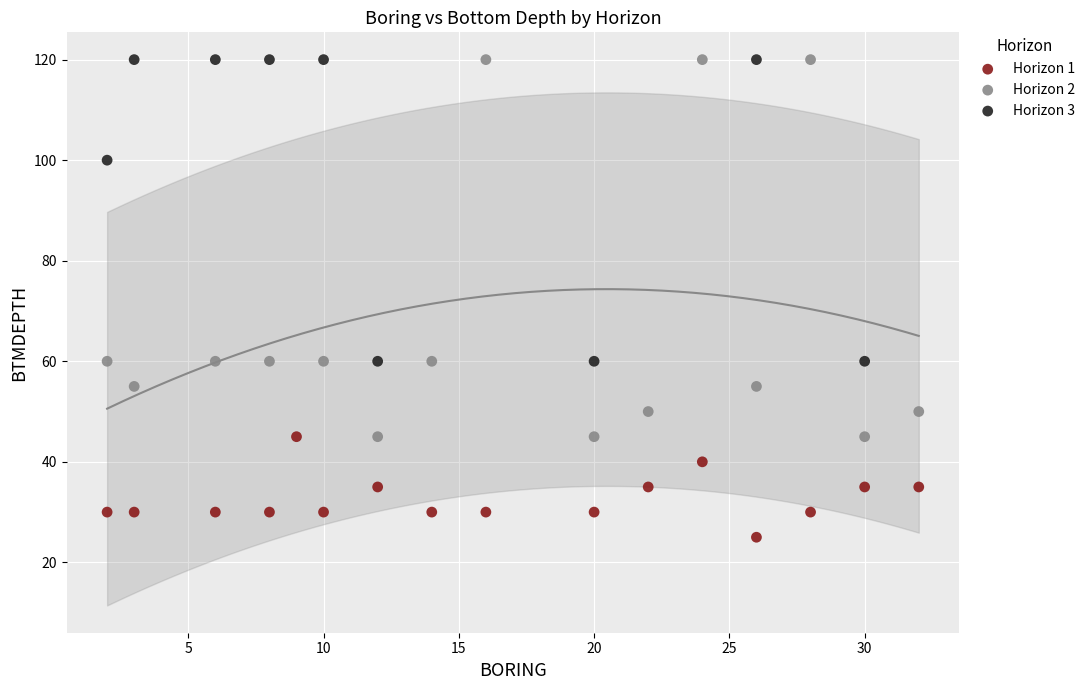

Which series reaches the minimum Y coordinate?

Horizon 1